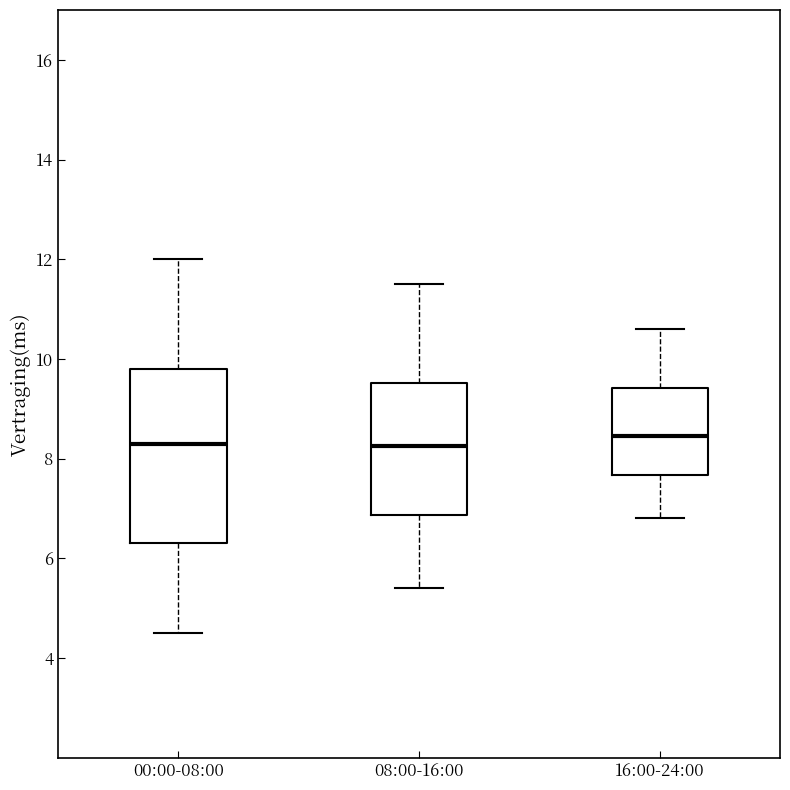

Reading left to right, read every box against the y-axis: the position of its median line, the range the box covers, and the ends of its whiskers. The values are not printed on the chart, so give them approximately, as read against the axis.

00:00-08:00: median 8.2, box 6.4 to 9.8, whiskers 4.6 to 12.0
08:00-16:00: median 8.2, box 6.8 to 9.6, whiskers 5.4 to 11.6
16:00-24:00: median 8.4, box 7.6 to 9.4, whiskers 6.8 to 10.6